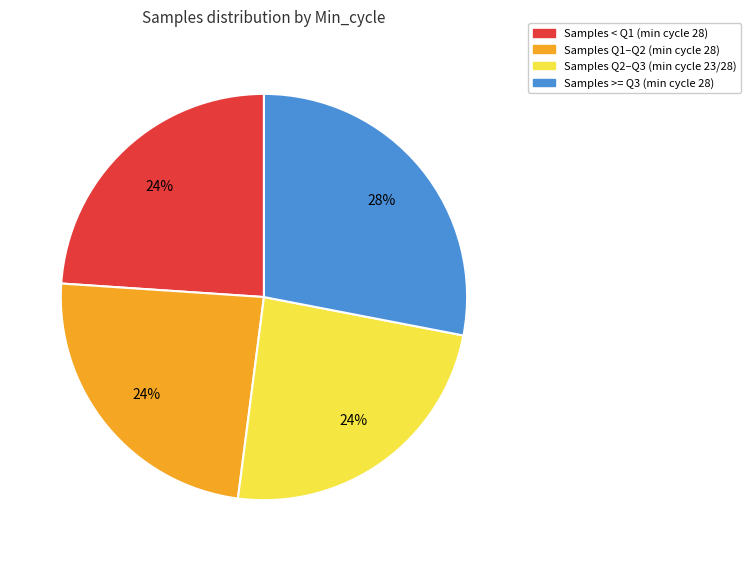

Is there any slice that represents more than half of the pie?

No